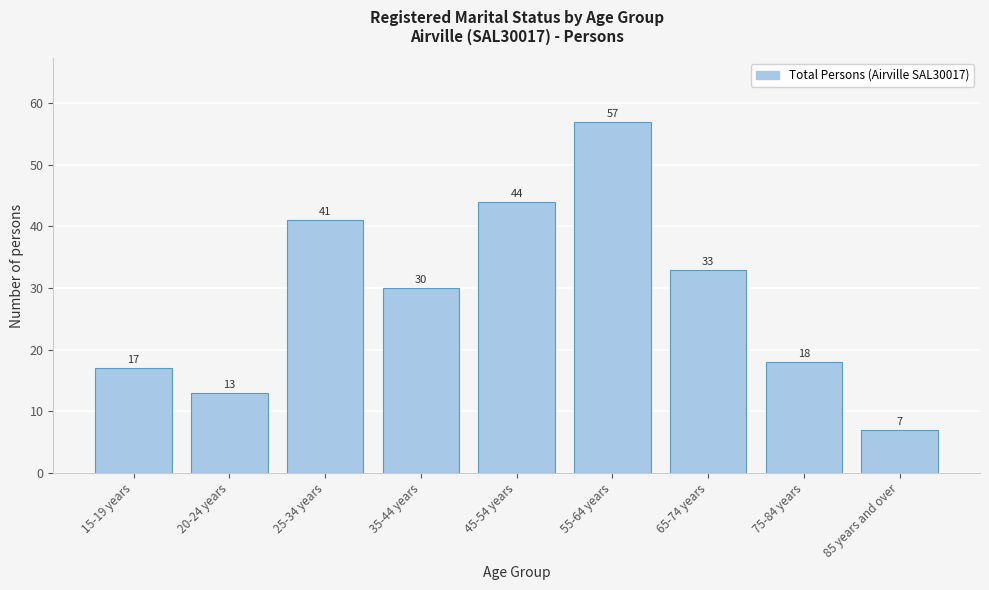

Reading left to right, extract all data points from this chart.

17	13	41	30	44	57	33	18	7